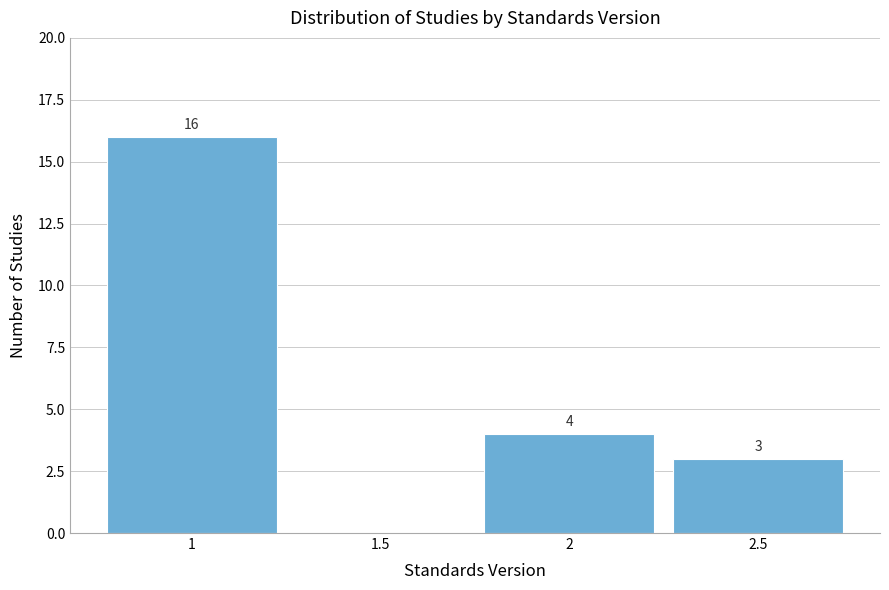

Which range on the x-axis has the tallest bar?

0.75 to 1.25